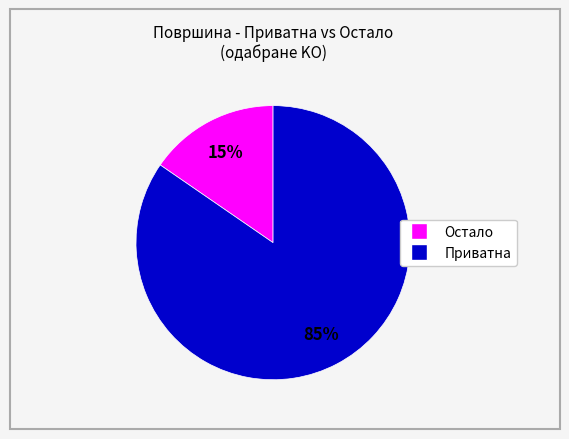

Is there any slice that represents more than half of the pie?

Yes